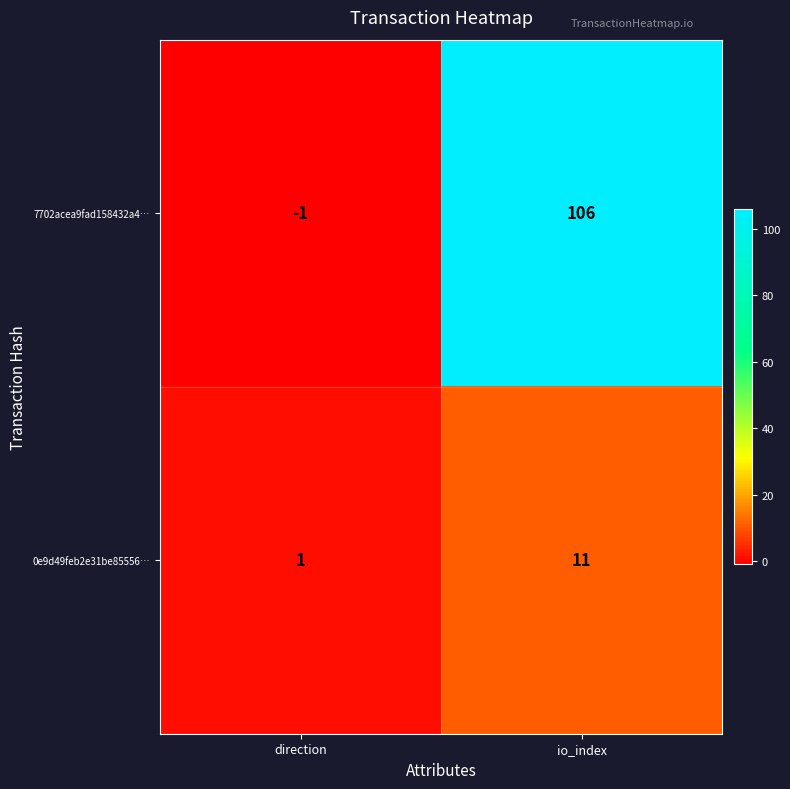

What is the difference between the maximum and minimum values in the 7702acea9fad158432a4… series?

107